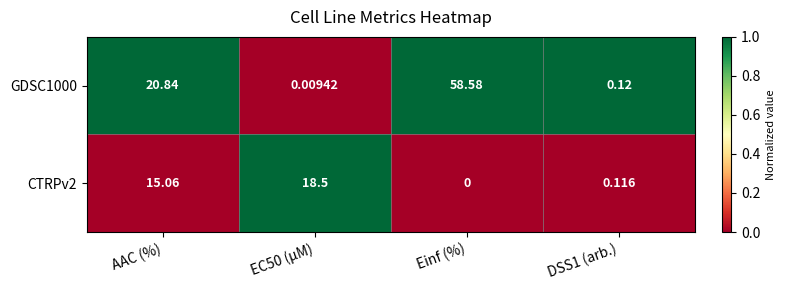

How many categories are shown in the chart?

4